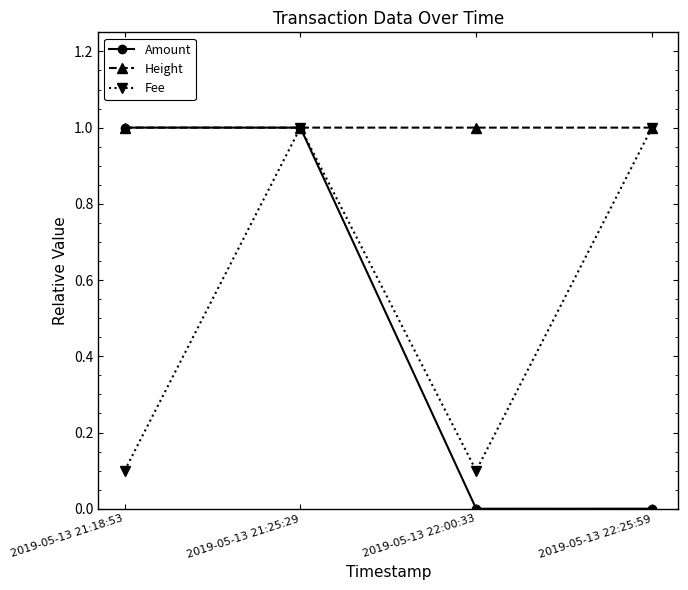

How many times do Fee and Height cross each other?

3